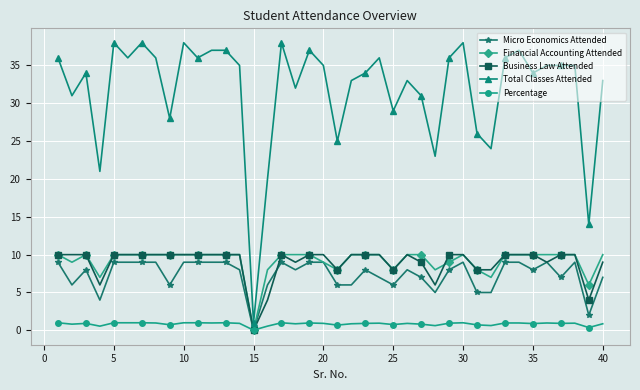

How many lines are shown in the chart?

5